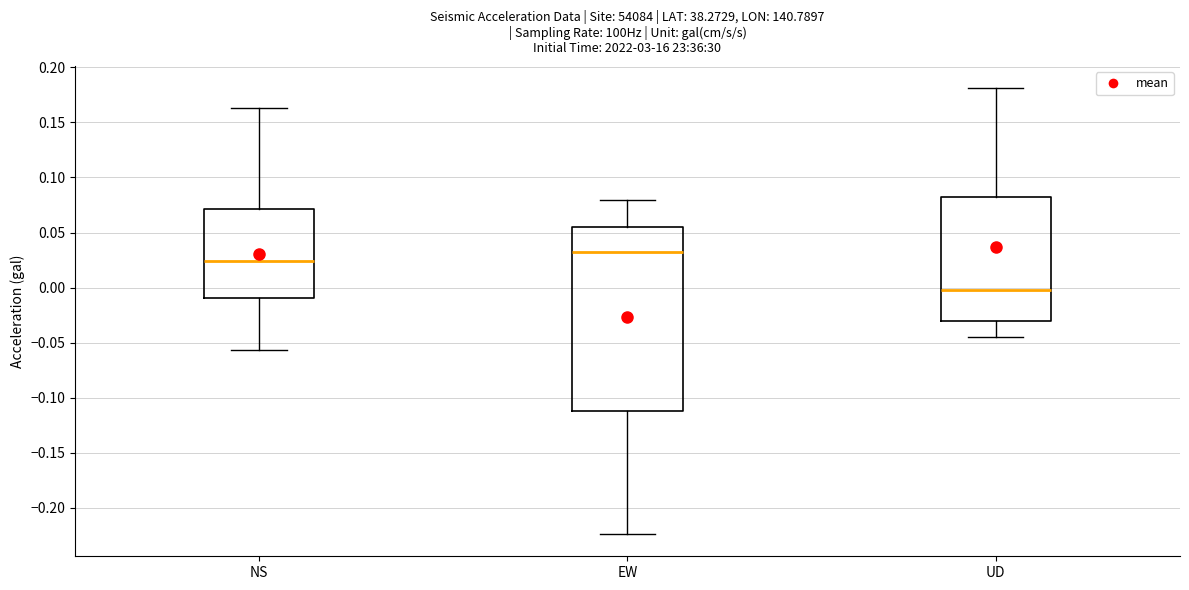

Reading left to right, transcribe this box plot: for each box, give where its median line is, the range the box spans, and where its two whiskers end, as read against the y-axis. The values are not printed on the chart, so give them approximately, as read against the axis.

NS: median 0.025, box -0.010 to 0.070, whiskers -0.055 to 0.165
EW: median 0.030, box -0.110 to 0.055, whiskers -0.225 to 0.080
UD: median 0.000, box -0.030 to 0.080, whiskers -0.045 to 0.180